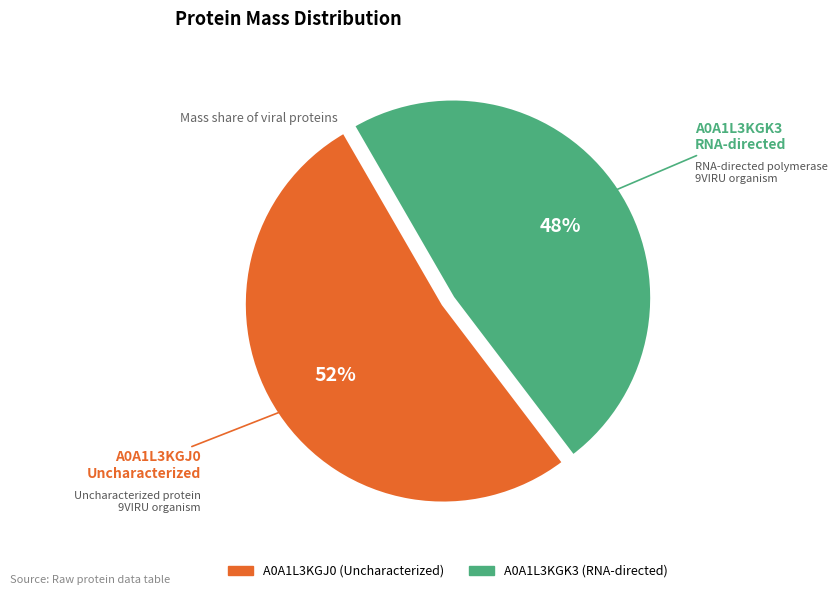

Is there a majority slice in this chart?

Yes